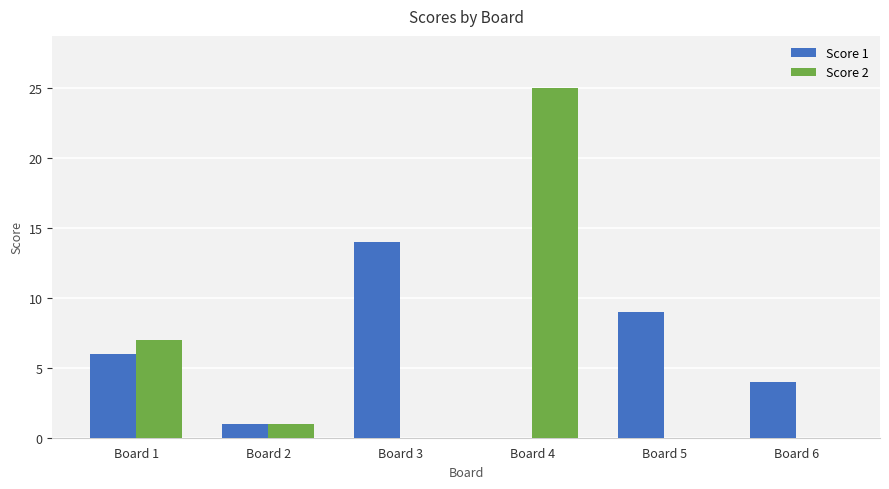

What is the difference between the Score 1 values at Board 2 and Board 1?

5